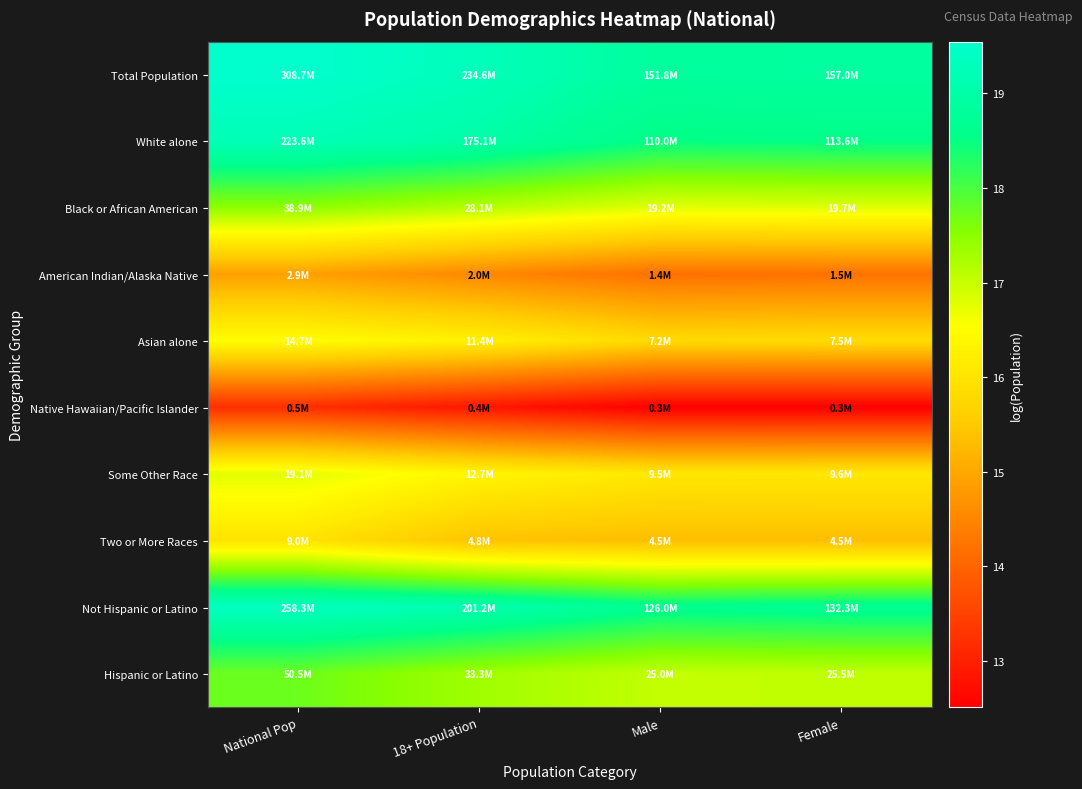

Reading right to left, transcribe all the data shown in this chart.

Total Population: Female=18.9	Male=18.8	18+ Population=19.3	National Pop=19.5
White alone: Female=18.5	Male=18.5	18+ Population=19.0	National Pop=19.2
Black or African American: Female=16.8	Male=16.8	18+ Population=17.2	National Pop=17.5
American Indian/Alaska Native: Female=14.2	Male=14.2	18+ Population=14.5	National Pop=14.9
Asian alone: Female=15.8	Male=15.8	18+ Population=16.3	National Pop=16.5
Native Hawaiian/Pacific Islander: Female=12.5	Male=12.5	18+ Population=12.9	National Pop=13.2
Some Other Race: Female=16.1	Male=16.1	18+ Population=16.4	National Pop=16.8
Two or More Races: Female=15.3	Male=15.3	18+ Population=15.4	National Pop=16.0
Not Hispanic or Latino: Female=18.7	Male=18.7	18+ Population=19.1	National Pop=19.4
Hispanic or Latino: Female=17.1	Male=17.0	18+ Population=17.3	National Pop=17.7